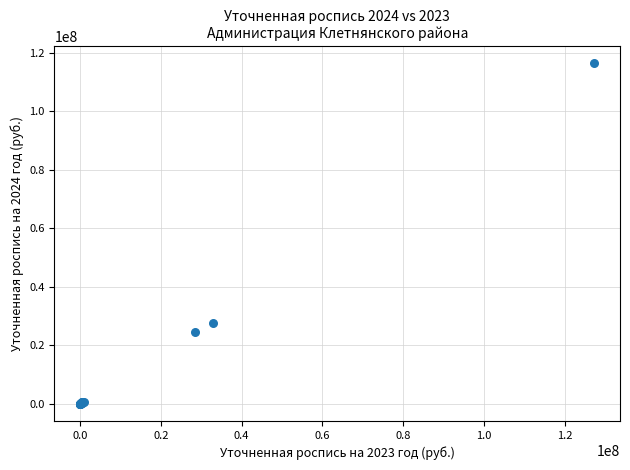

What Y value in the scatter plot is closest to 58244800?

27595847.0